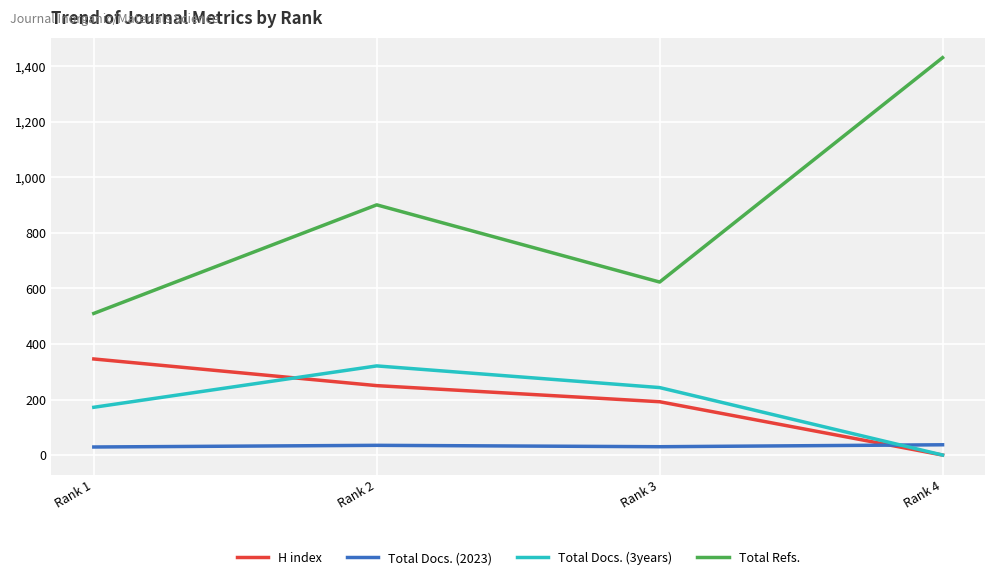

What is the difference between the highest and lowest values at Rank 4?

1431